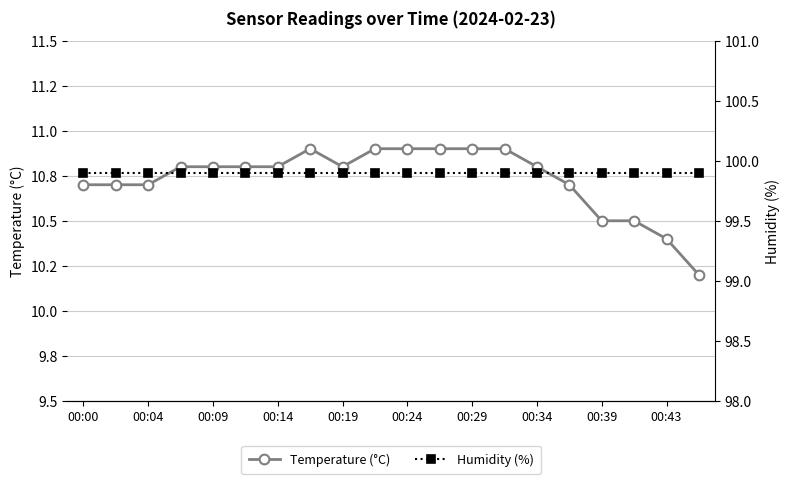

Reading left to right, transcribe all the data shown in this chart.

Temperature (°C): 10.7	10.7	10.7	10.8	10.8	10.8	10.8	10.9	10.8	10.9	10.9	10.9	10.9	10.9	10.8	10.7	10.5	10.5	10.4	10.2
Humidity (%): 99.9	99.9	99.9	99.9	99.9	99.9	99.9	99.9	99.9	99.9	99.9	99.9	99.9	99.9	99.9	99.9	99.9	99.9	99.9	99.9